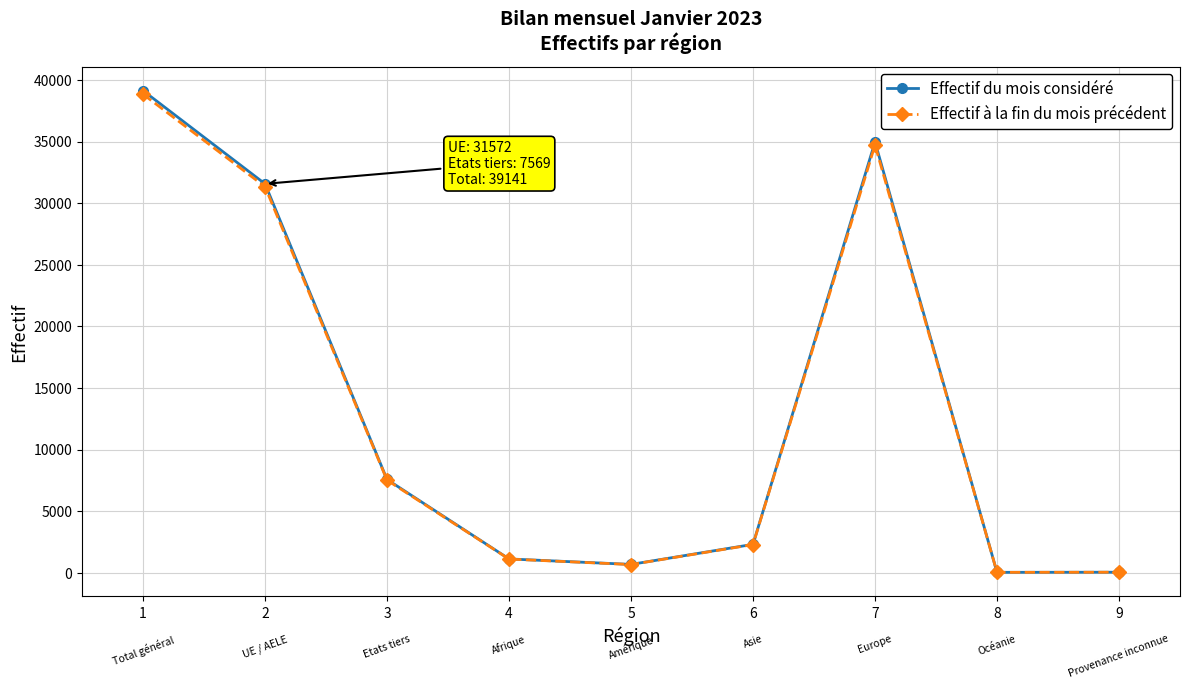

What is the total value across all series at 8?

58